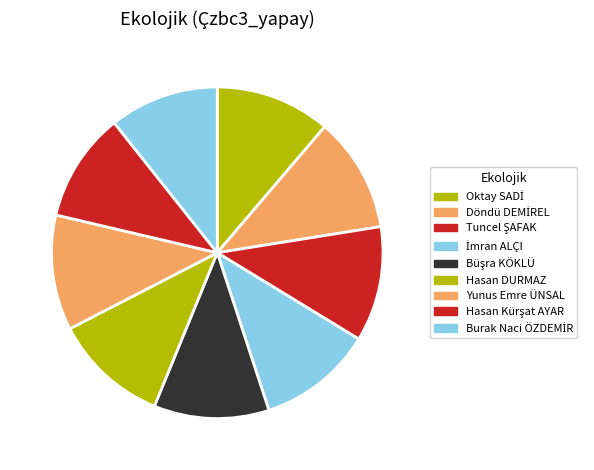

What percentage is the Hasan DURMAZ slice, to the nearest percent?

11%